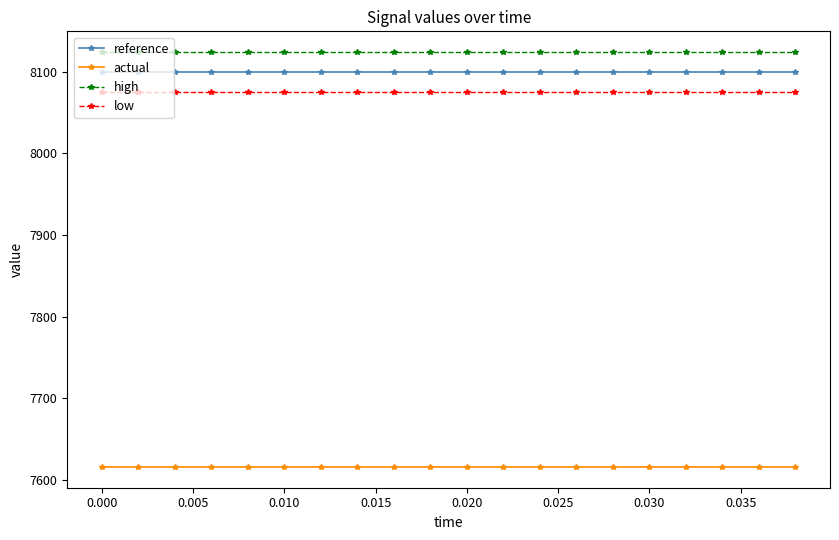

What is the value of the reference point at the 20th from the left?

8099.7